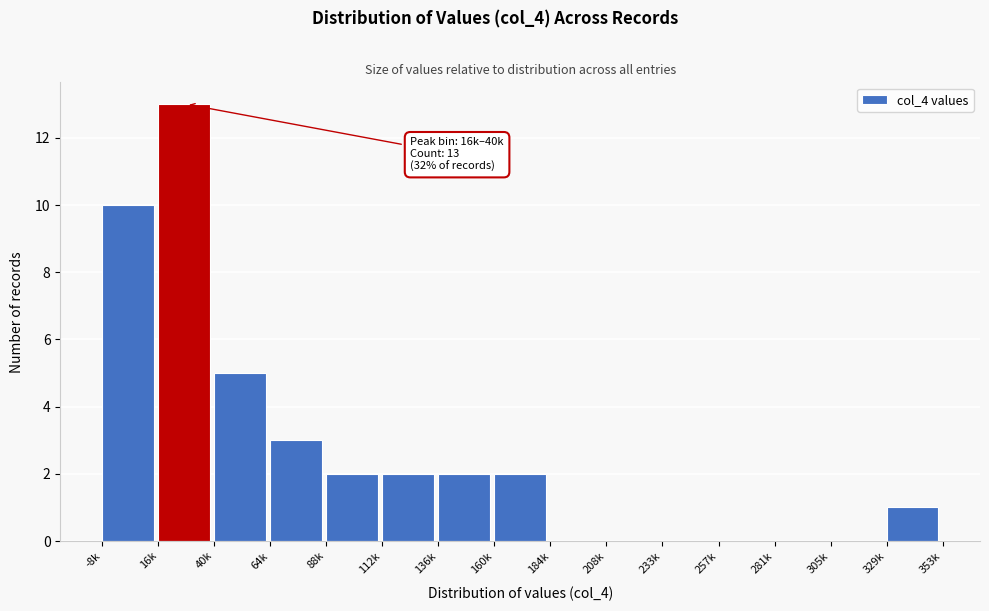

Reading left to right, extract all data points from this chart.

-8k=10	16k=13	40k=5	64k=3	88k=2	112k=2	136k=2	160k=2	184k=0	208k=0	233k=0	257k=0	281k=0	305k=0	329k=1